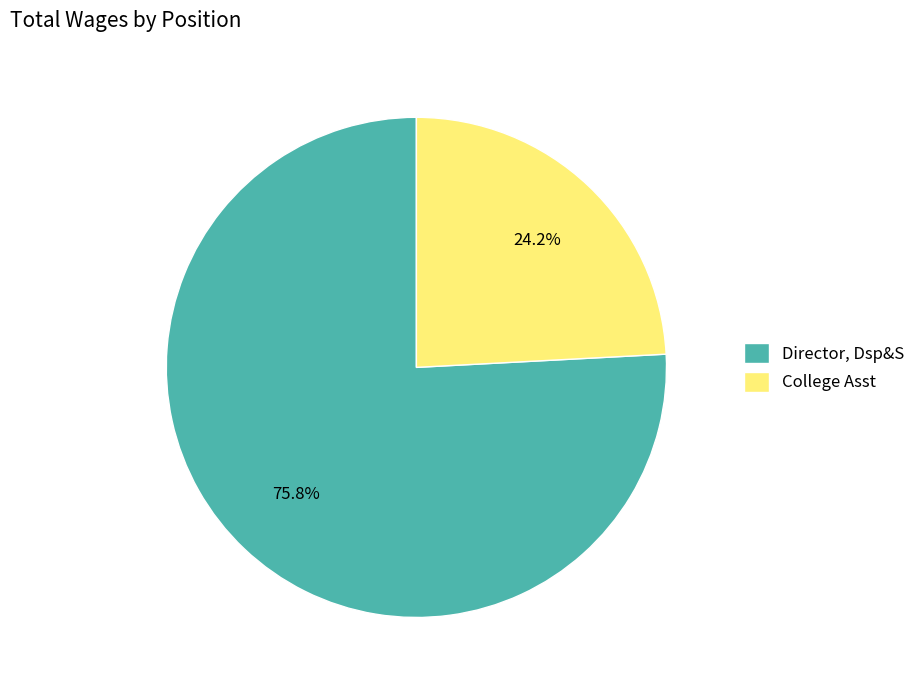

To the nearest percent, what percentage of the pie is College Asst?

24%